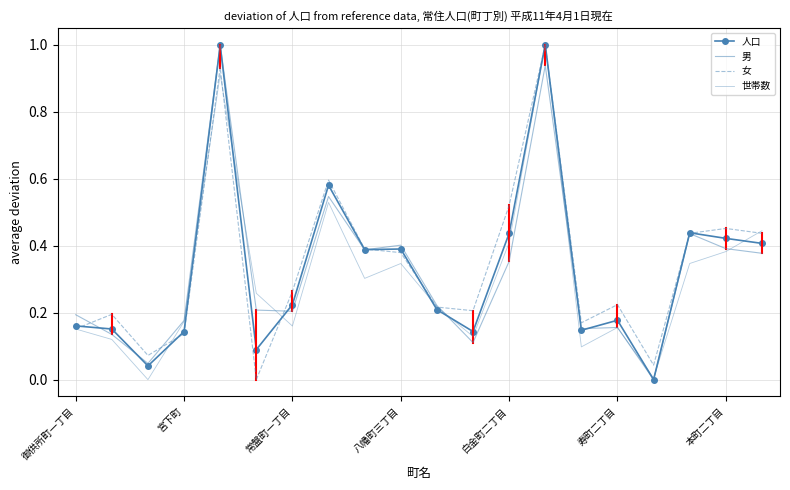

Which series has the largest total across all categories?

女